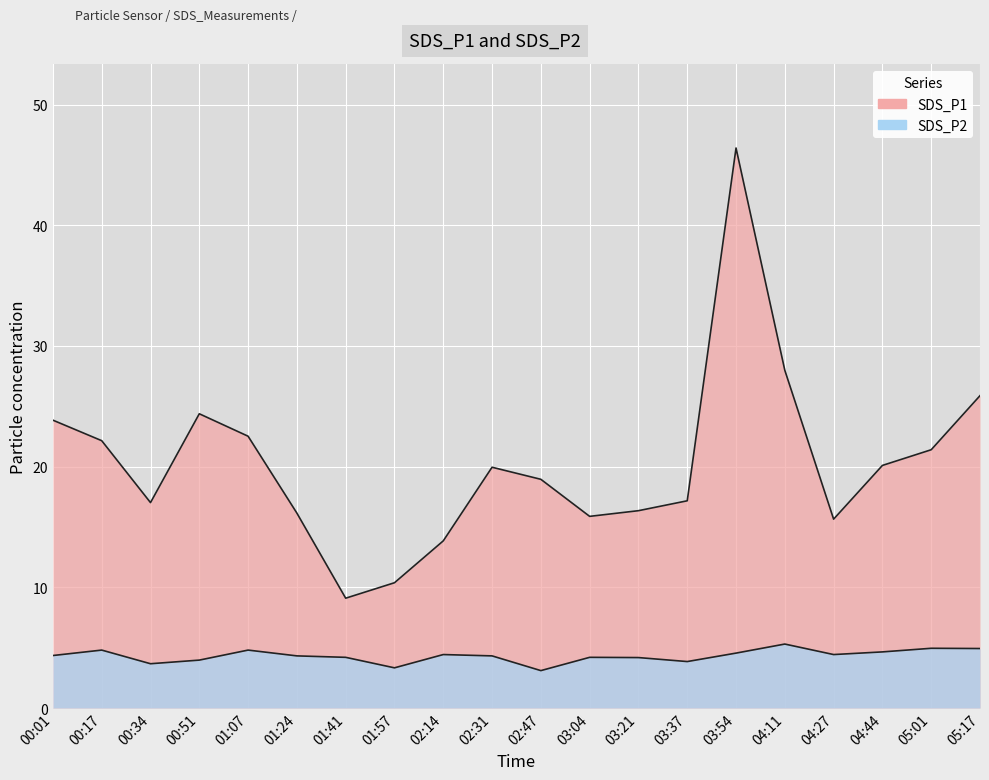

What is the value of the SDS_P1 point at the 2nd from the left?

22.1